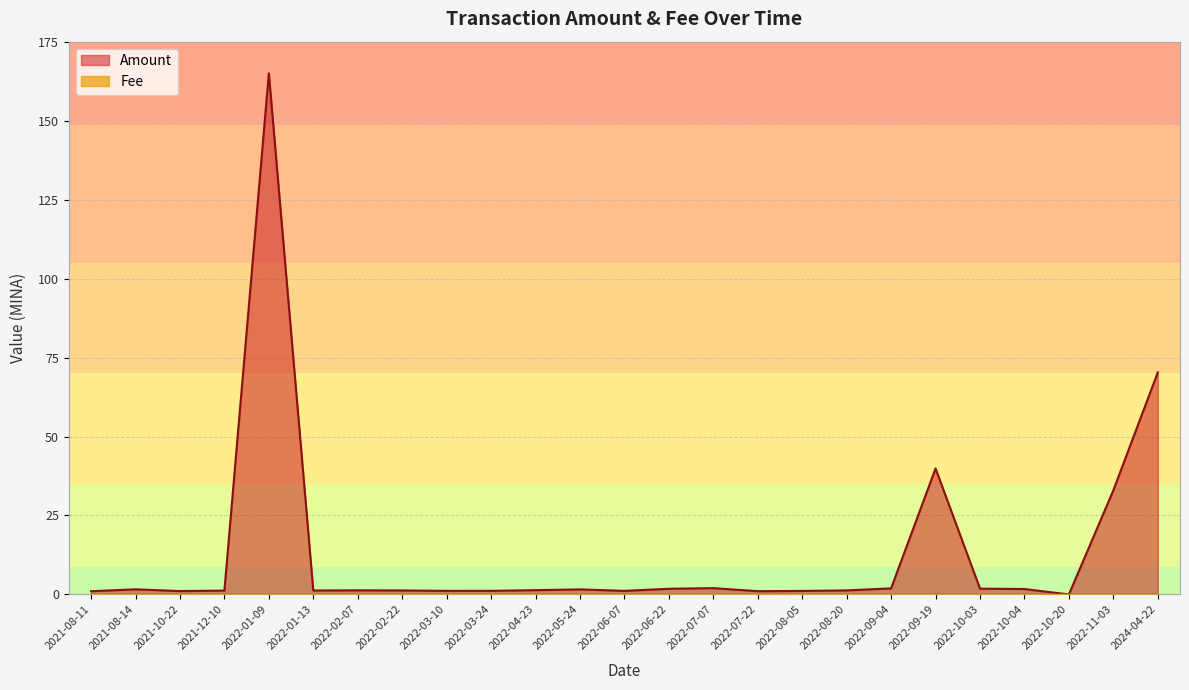

Reading right to left, what are all the values shown in this chart?

Amount: 70.3	33.0	0.0	1.7	1.8	39.9	1.9	1.3	1.1	1.0	2.0	1.8	1.1	1.6	1.4	1.1	1.1	1.3	1.3	1.3	165.0	1.2	1.1	1.6	1.0
Fee: 0.1	0.1	0.0	0.0	0.0	0.1	0.0	0.0	0.0	0.0	0.0	0.0	0.0	0.0	0.0	0.0	0.0	0.0	0.0	0.0	0.0	0.0	0.0	0.0	0.0